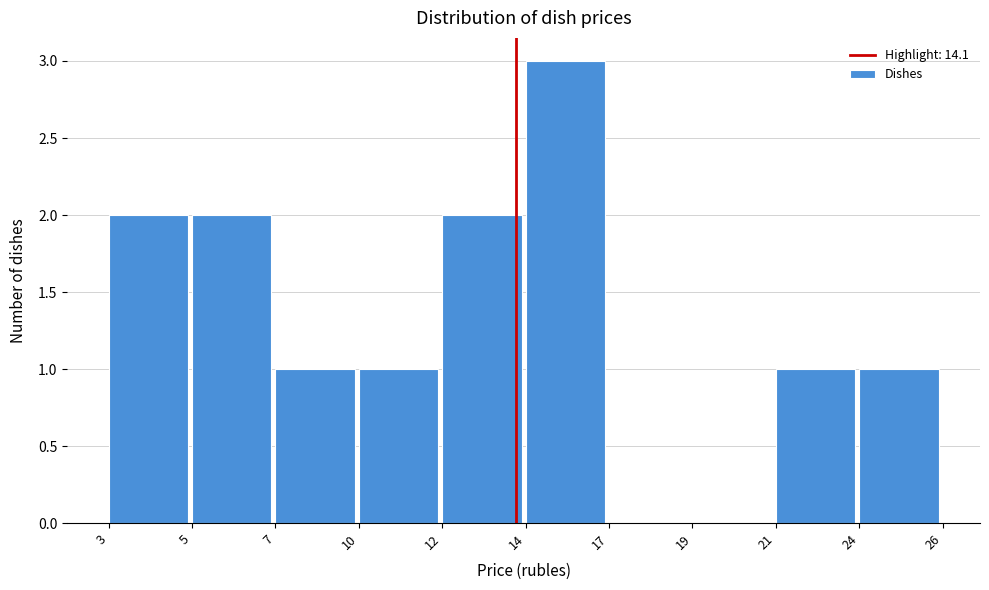

Reading left to right, list all the values displayed in this chart.

3=2	5=2	7=1	10=1	12=2	14=3	17=0	19=0	21=1	24=1